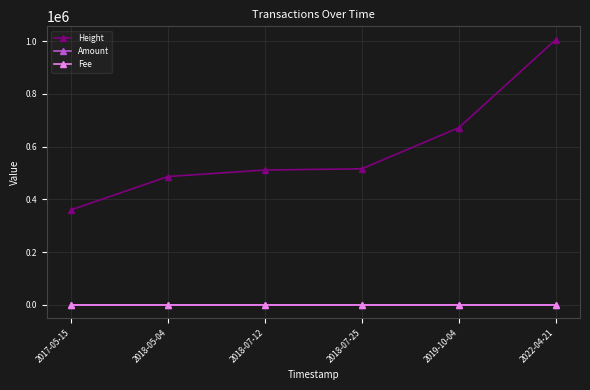

Where is Height nearest to the value 682938?

2019-10-04